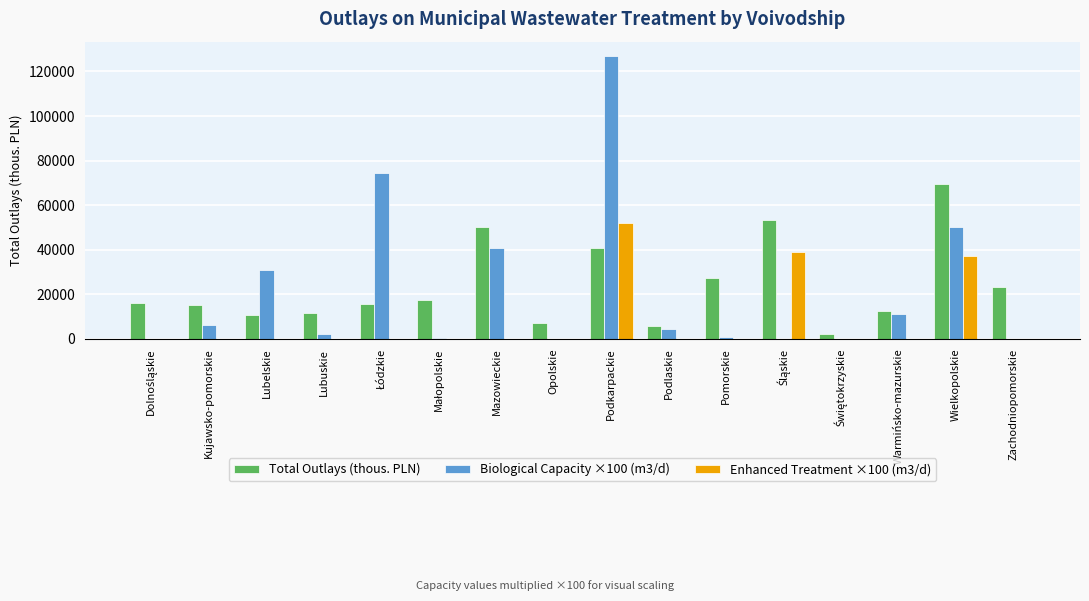

Read the Biological Capacity ×100 (m3/d) value at Podlaskie.

4600.0